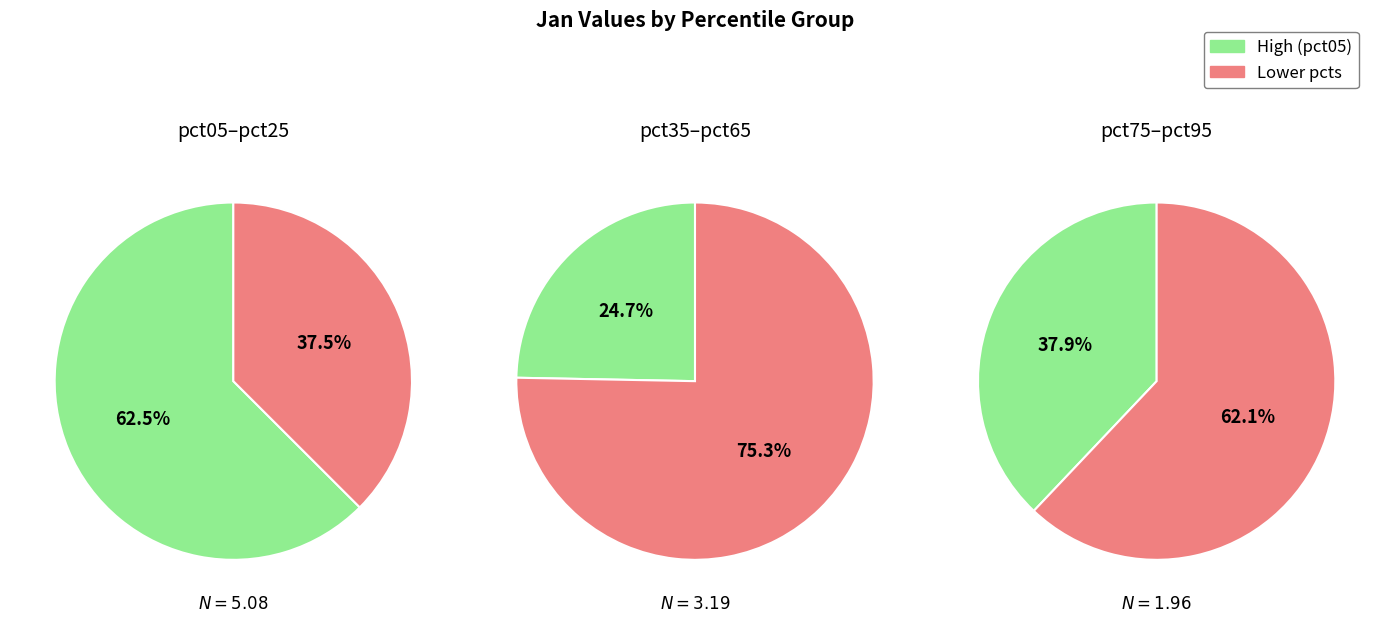

Between 3 and 2, which is larger?

2